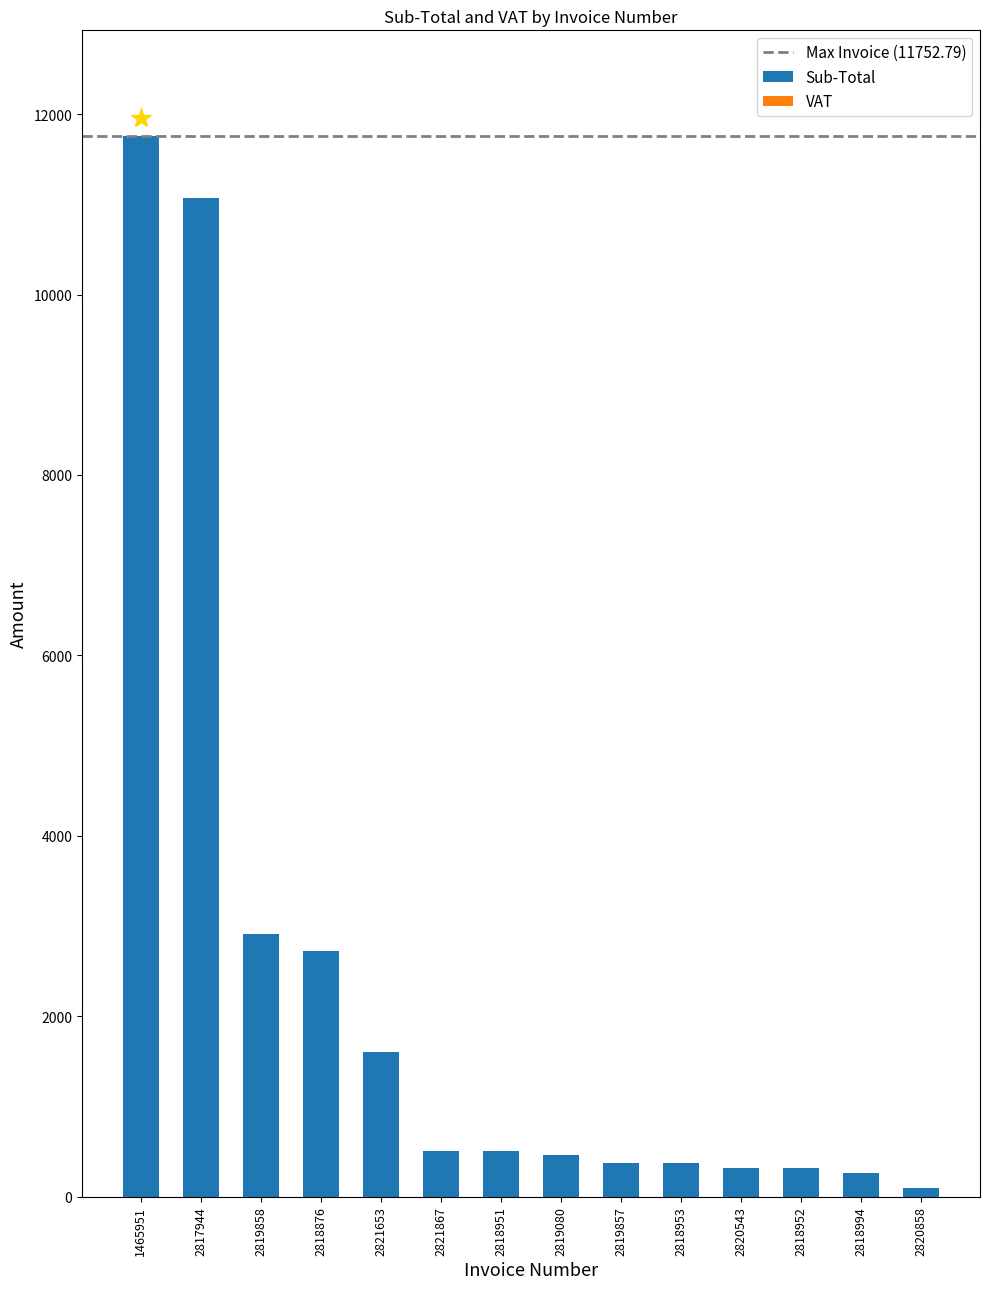

Which category has the highest value across all series?

1465951